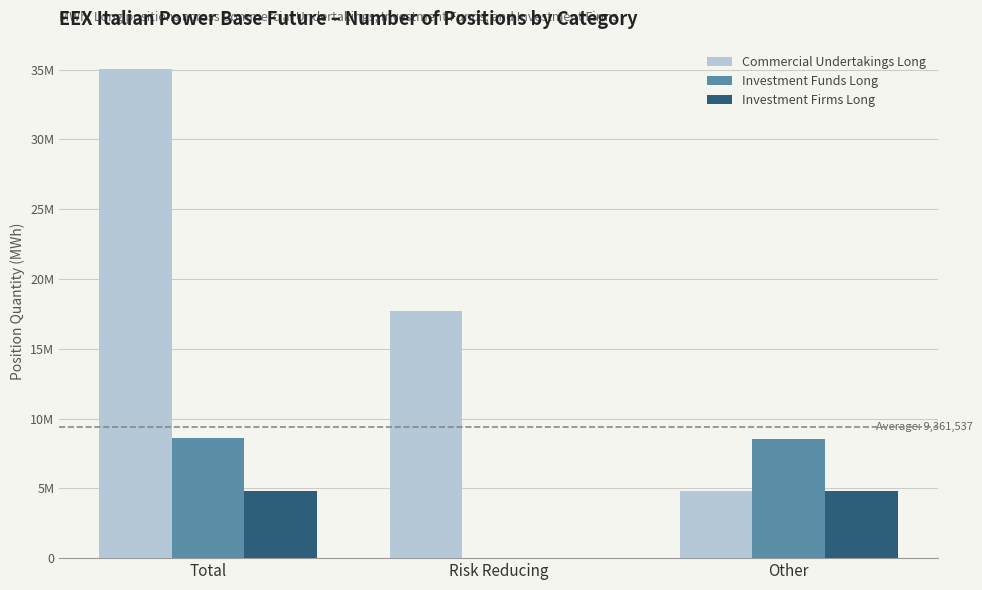

Is the value of Investment Funds Long at Total greater than the value of Investment Firms Long at Other?

Yes